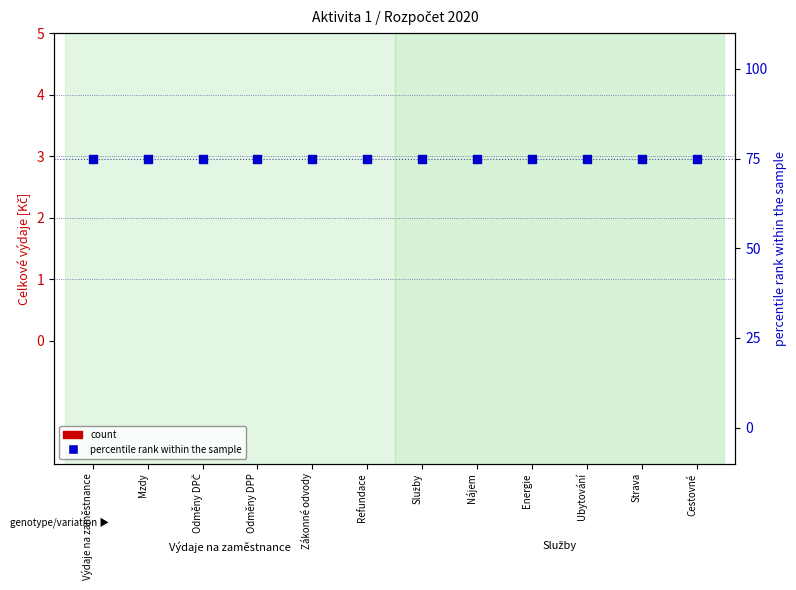

Which series has the widest spread of Y values?

count